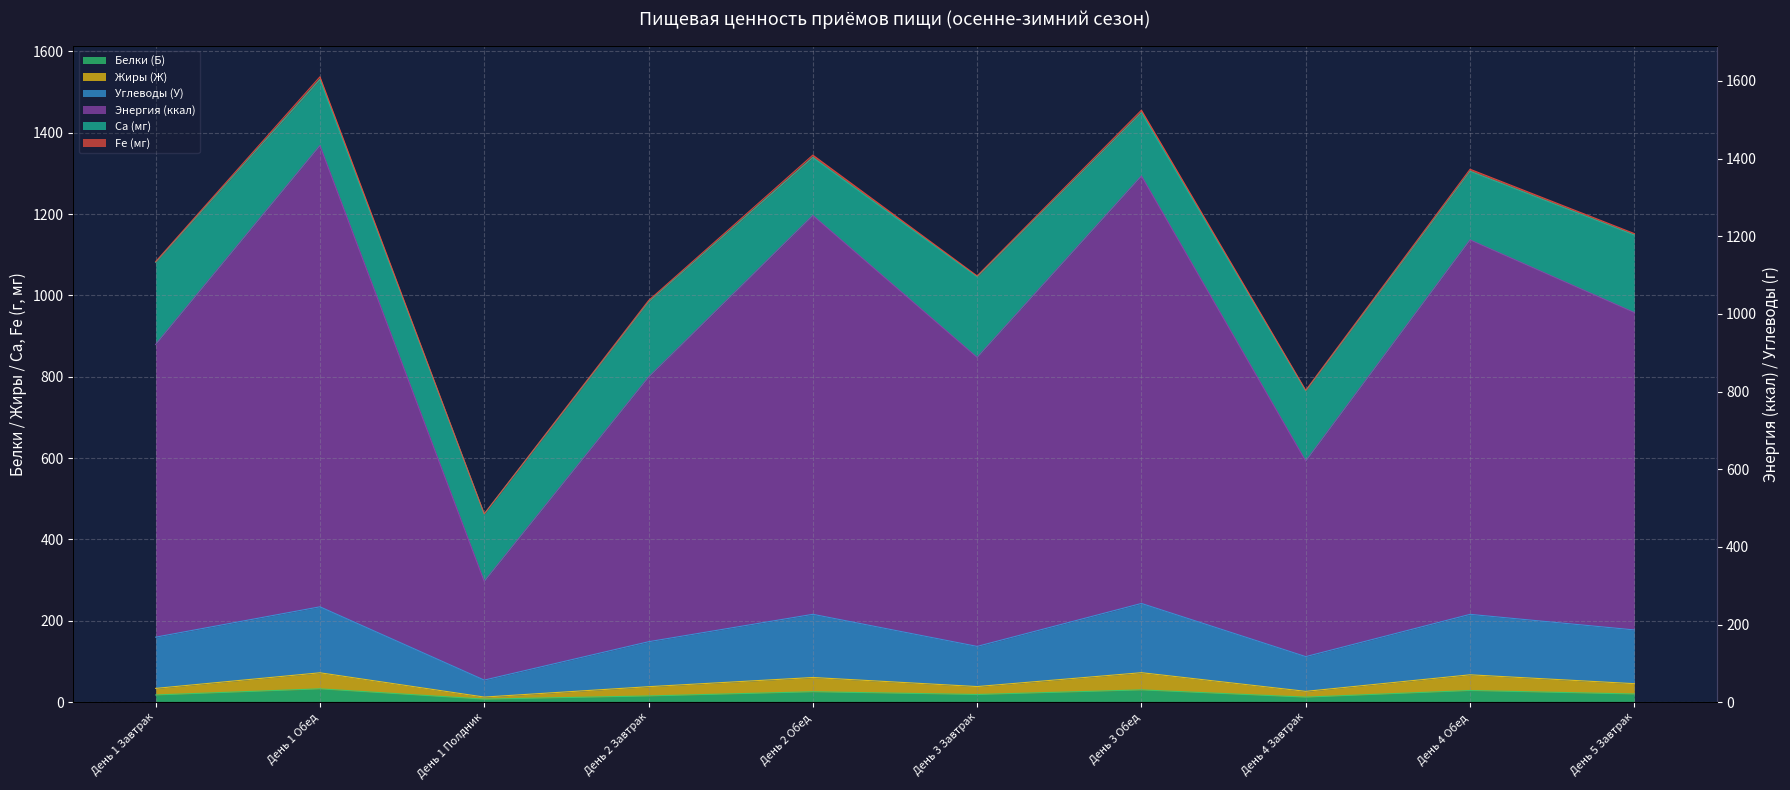

What is the difference between the second highest and second lowest values in the Энергия (ккал) series?

700.9